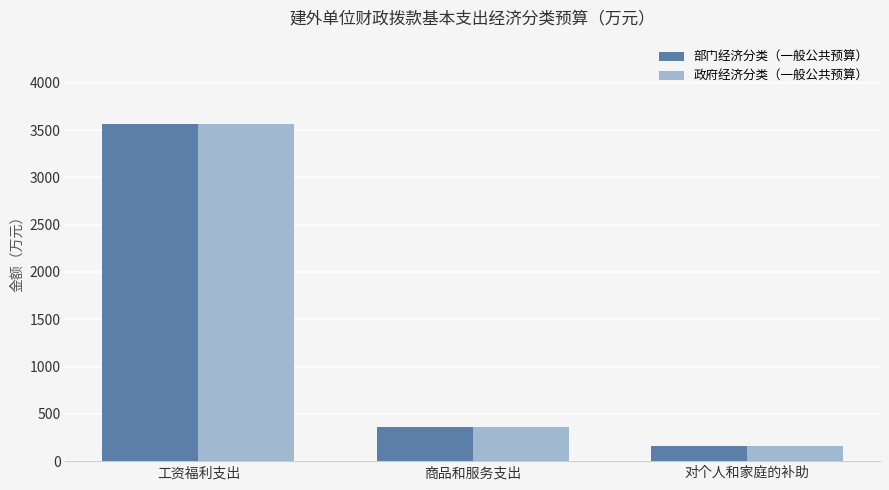

How many bars are there in total?

6